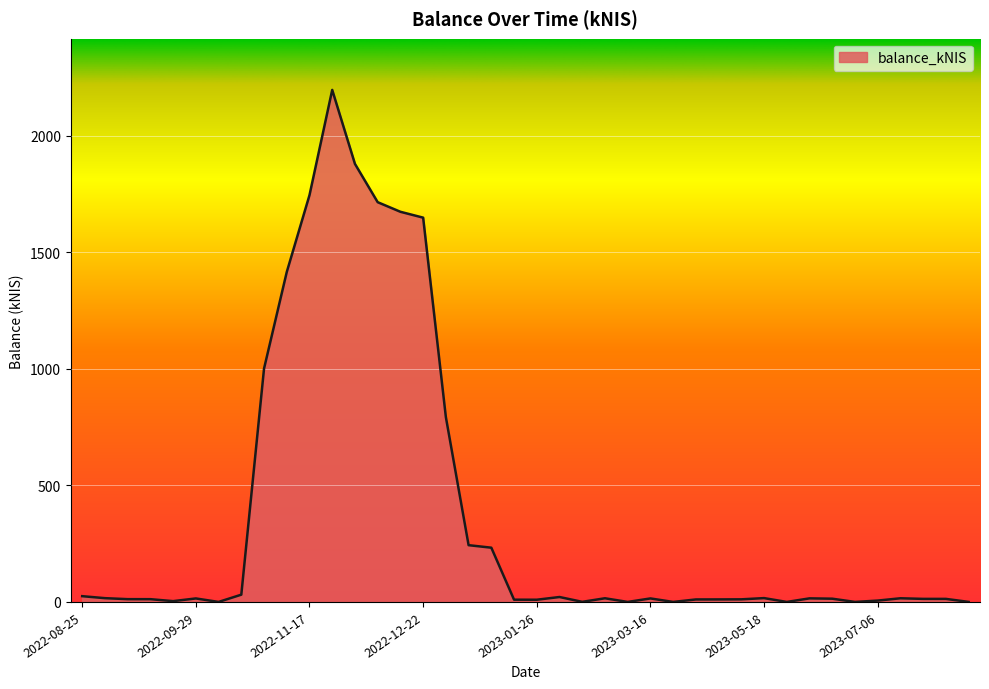

True or false: the data has more than 1 interior local peaks.

True